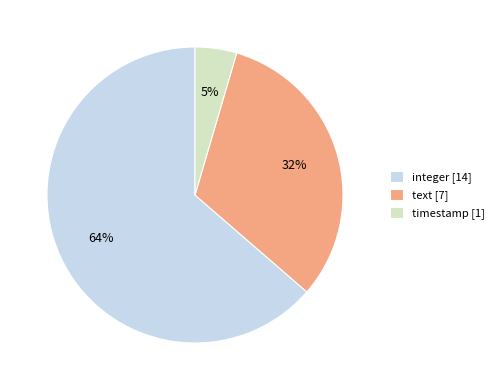

Between integer [14] and text [7], which is larger?

integer [14]